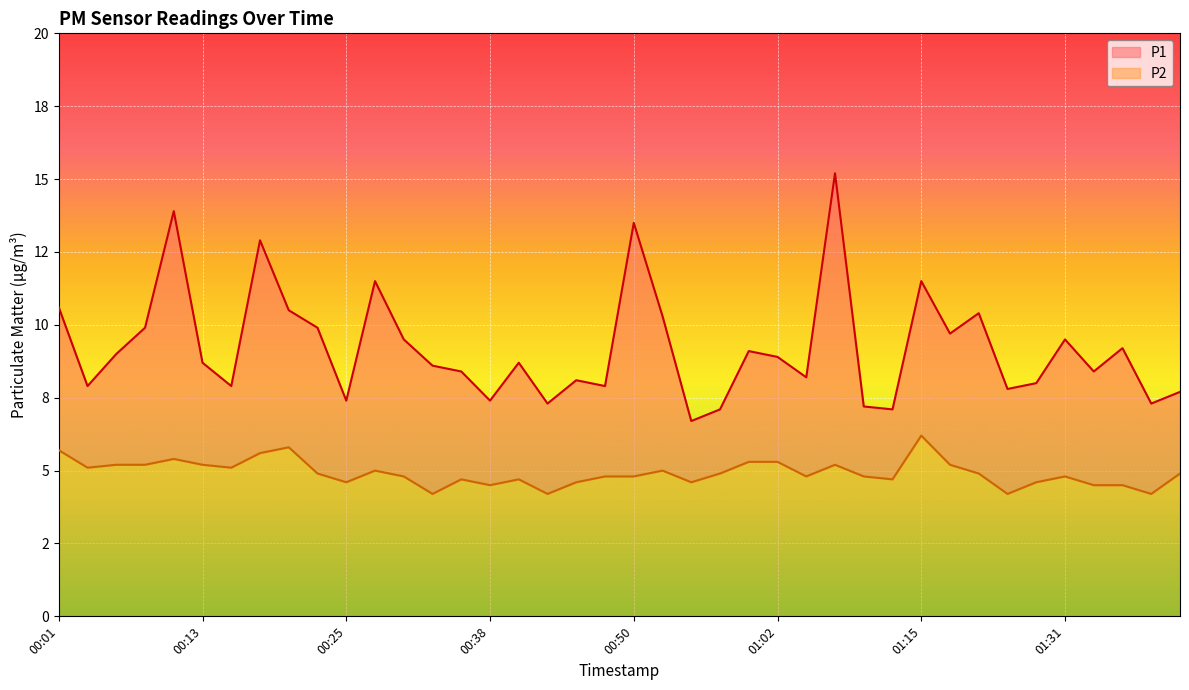

Where is the first local maximum for P2?

00:10